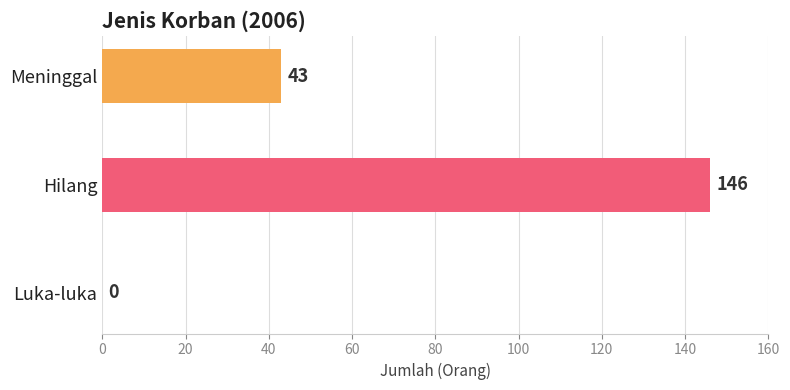

At which category does the chart reach its peak across all series?

Hilang